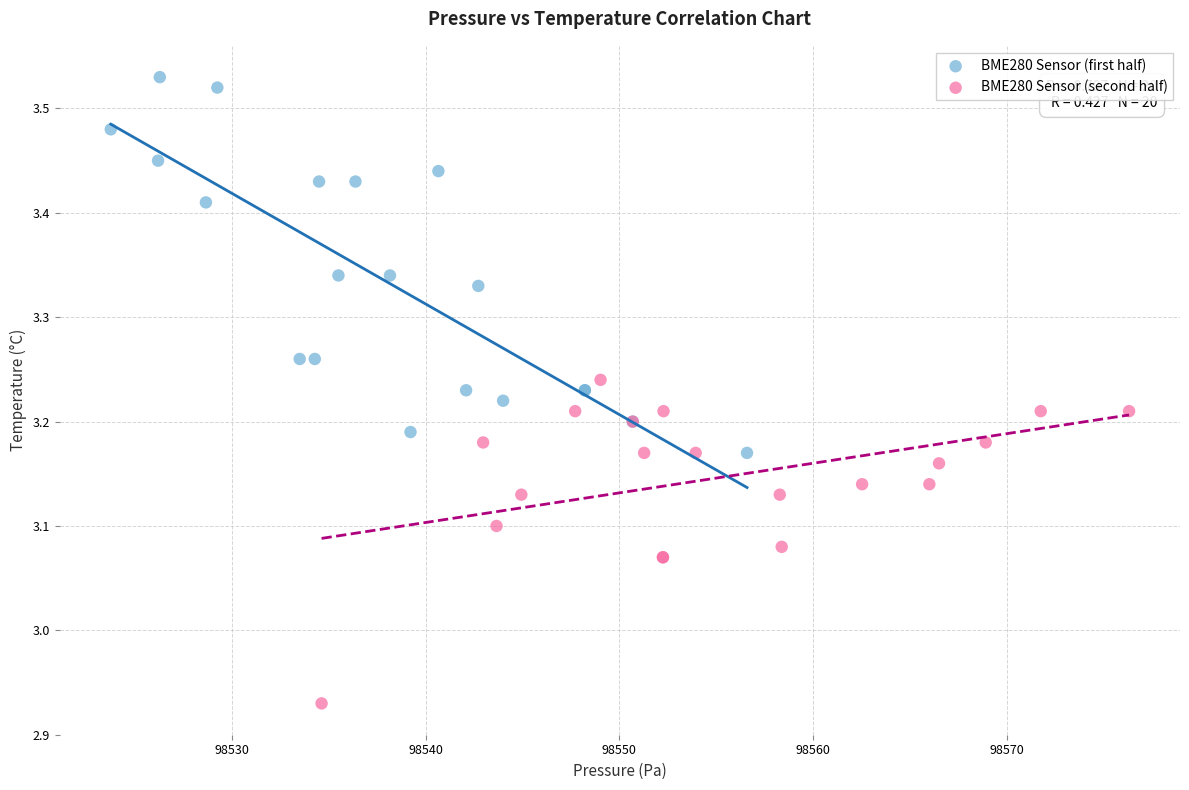

Which series reaches the minimum Y coordinate?

BME280 Sensor (second half)